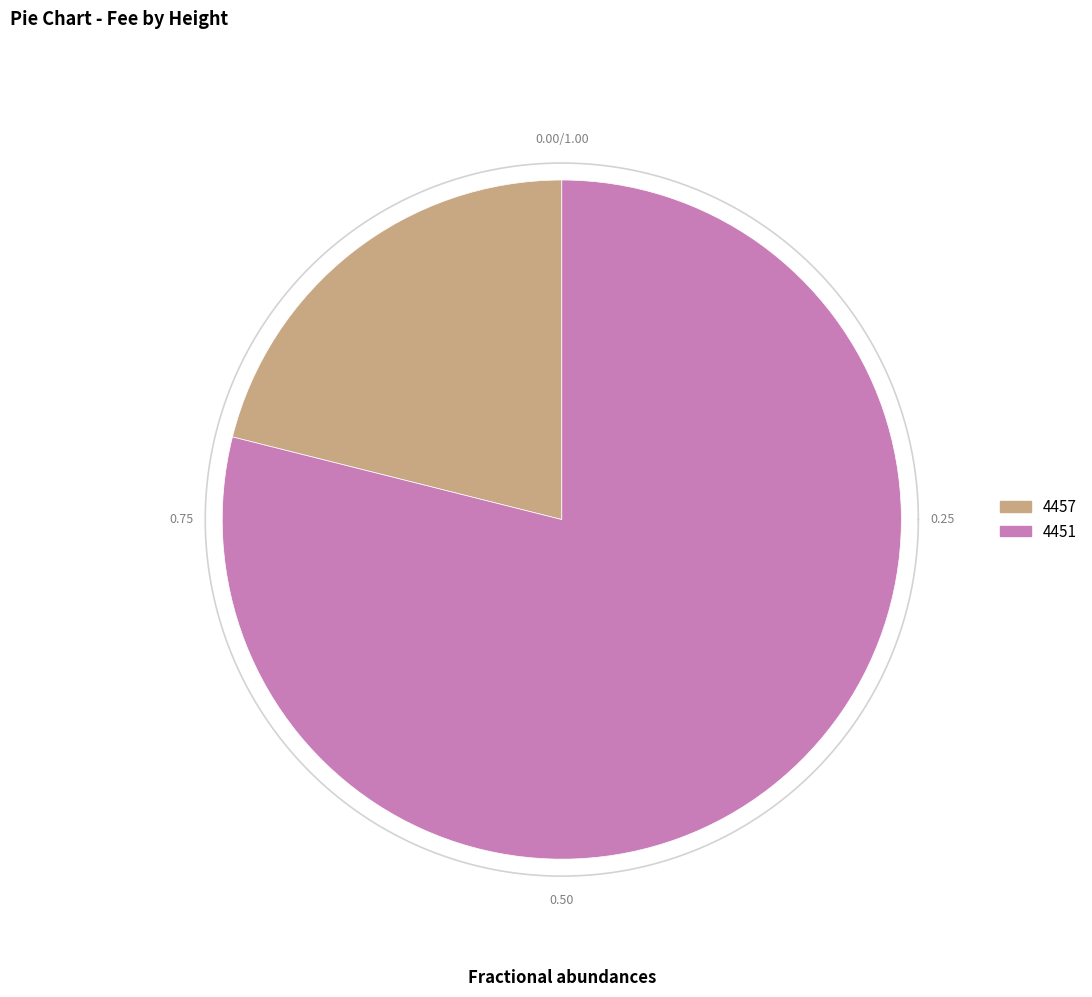

Approximately how many times larger is the value at 4457 compared to 4451?

0.3